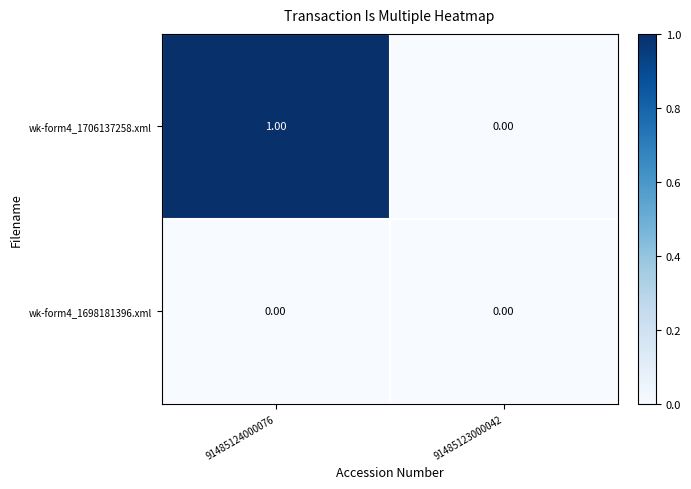

At 91485124000076, list the series in order from smallest to largest.

wk-form4_1698181396.xml, wk-form4_1706137258.xml